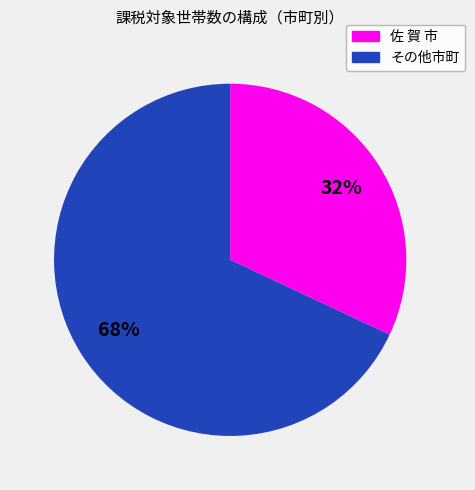

Is there a majority slice in this chart?

Yes